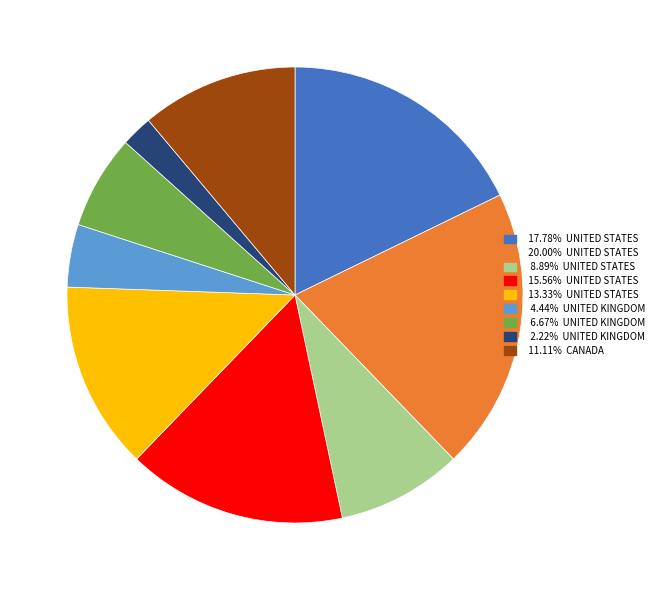

Is there a majority slice in this chart?

No